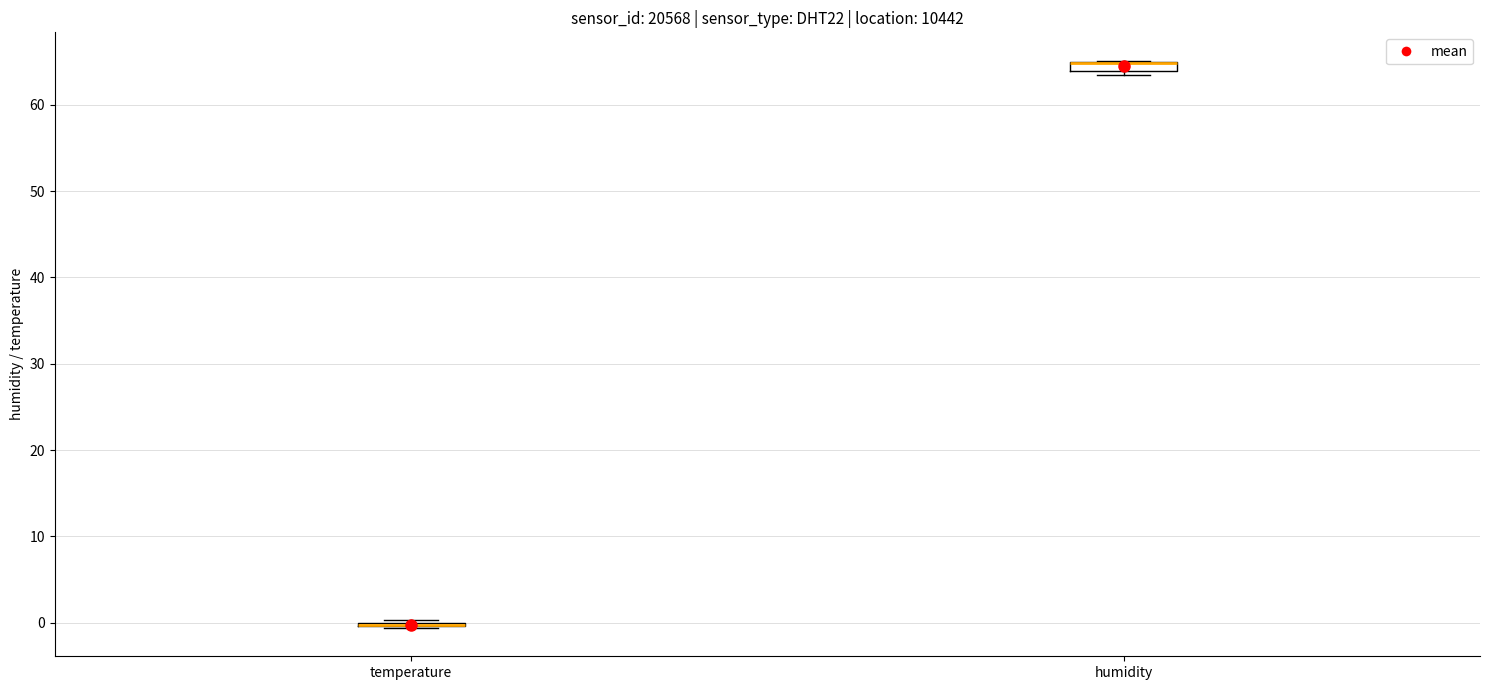

Where is the lower edge of the box for humidity on the y-axis? The values are not printed on the chart, so give them approximately, as read against the axis.

64